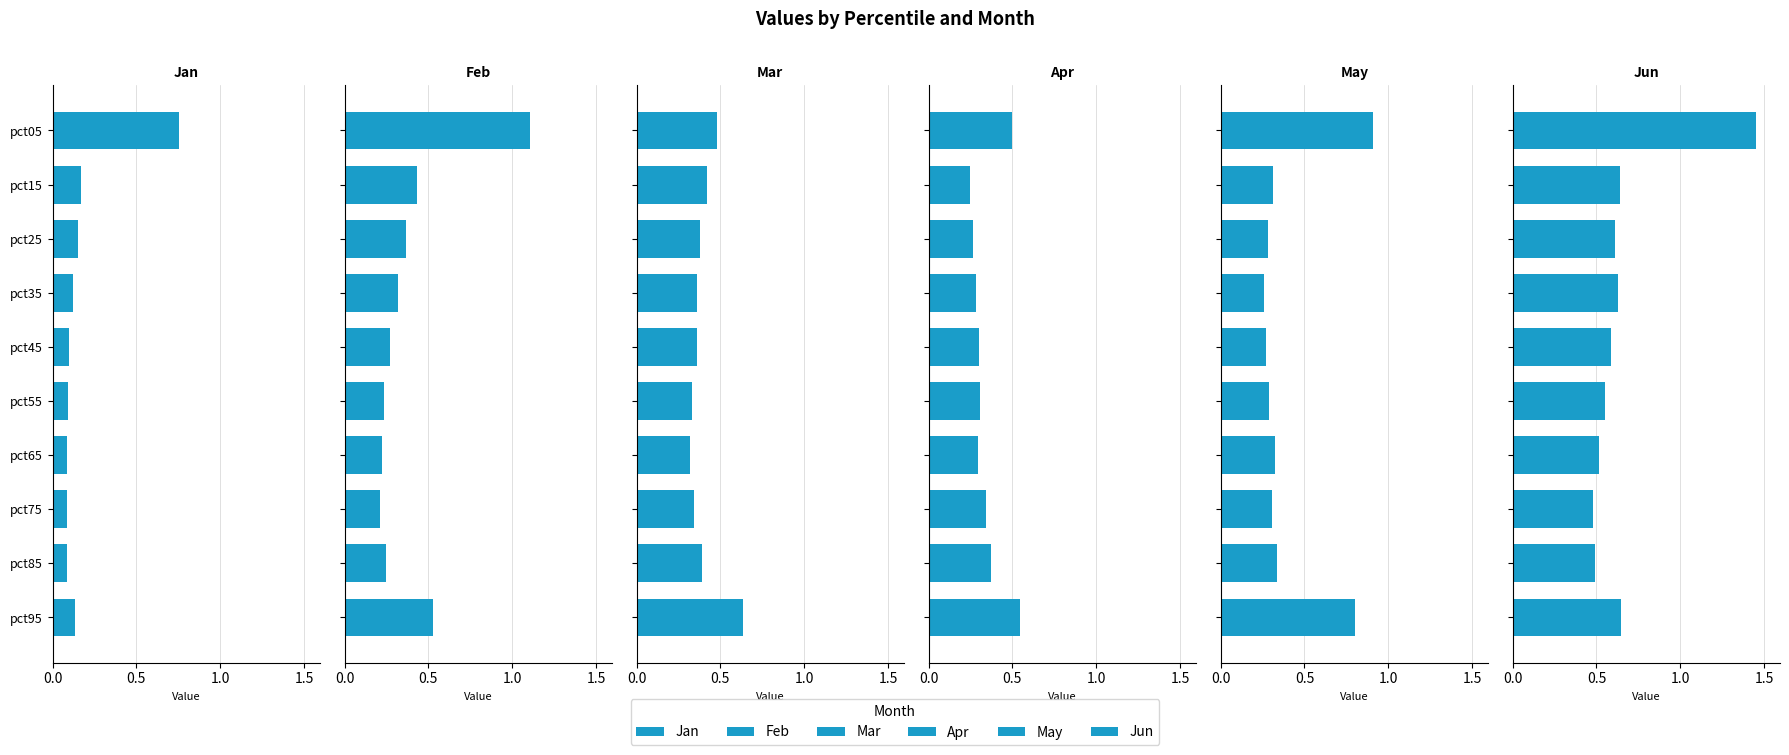

Is it true that Feb equals 1.1 at pct05?

True